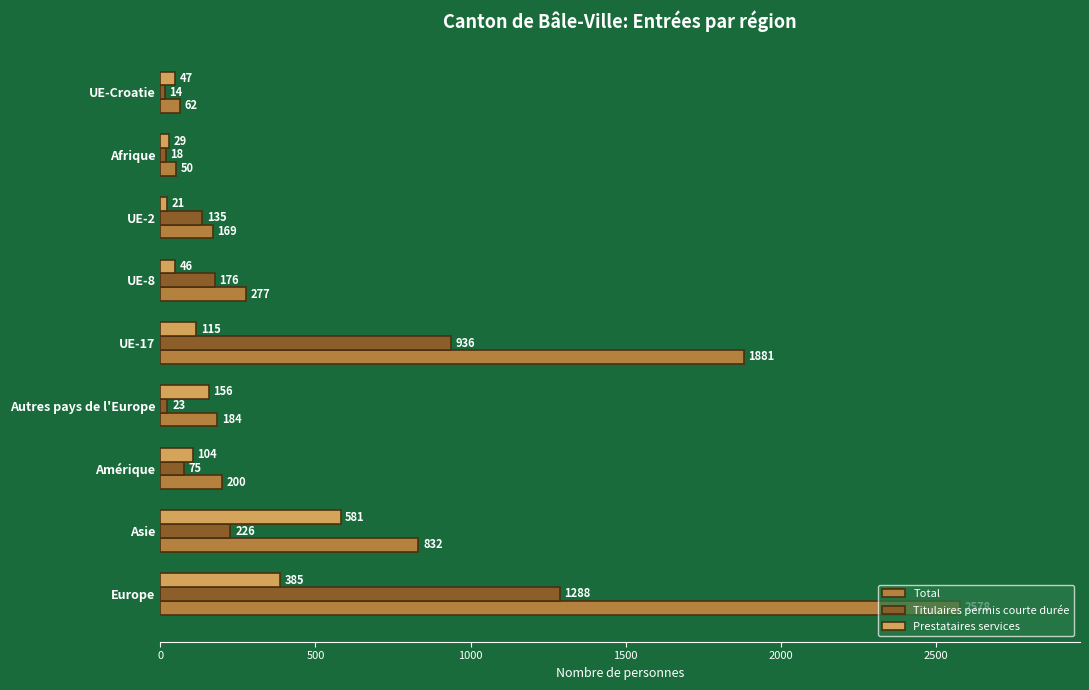

True or false: Prestataires services has a value of 385 at Europe.

True